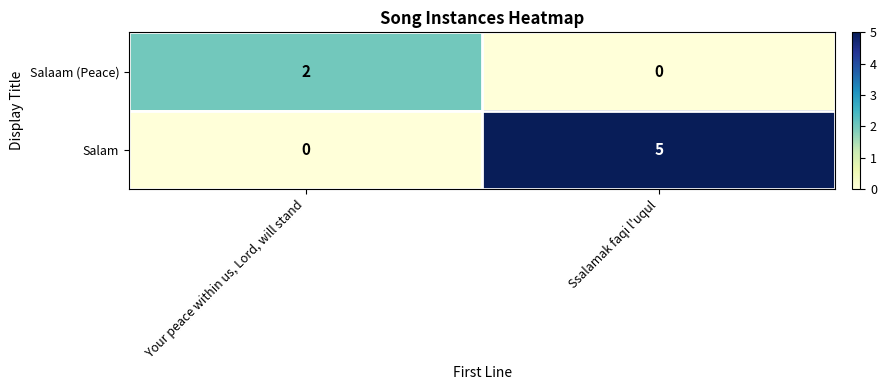

Is the value of Salam at Your peace within us, Lord, will stand greater than the value of Salaam (Peace) at Your peace within us, Lord, will stand?

No